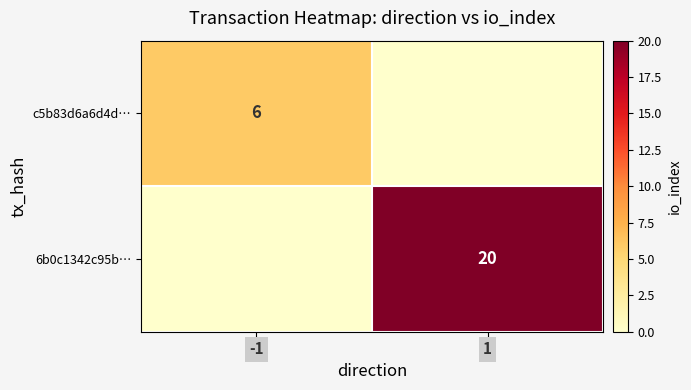

True or false: c5b83d6a6d4d… has a value of 6 at -1.

True